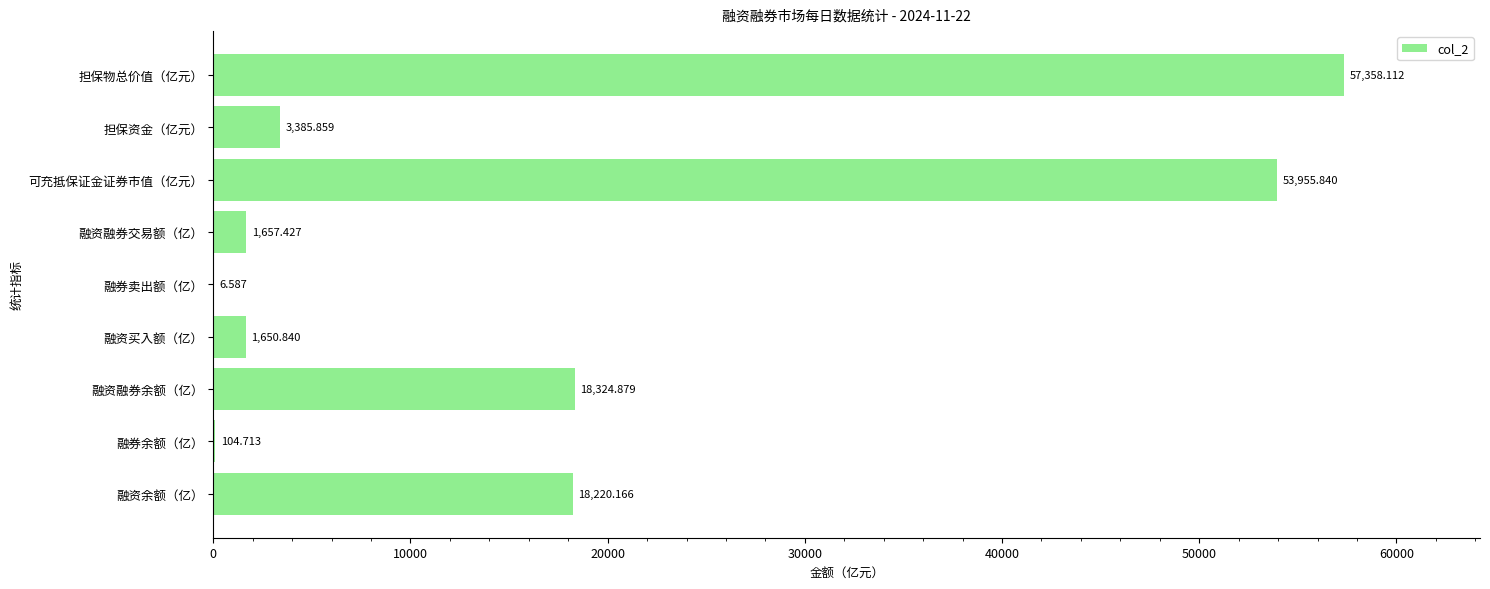

Where is the data nearest to the value 28682?

融资融券余额（亿）